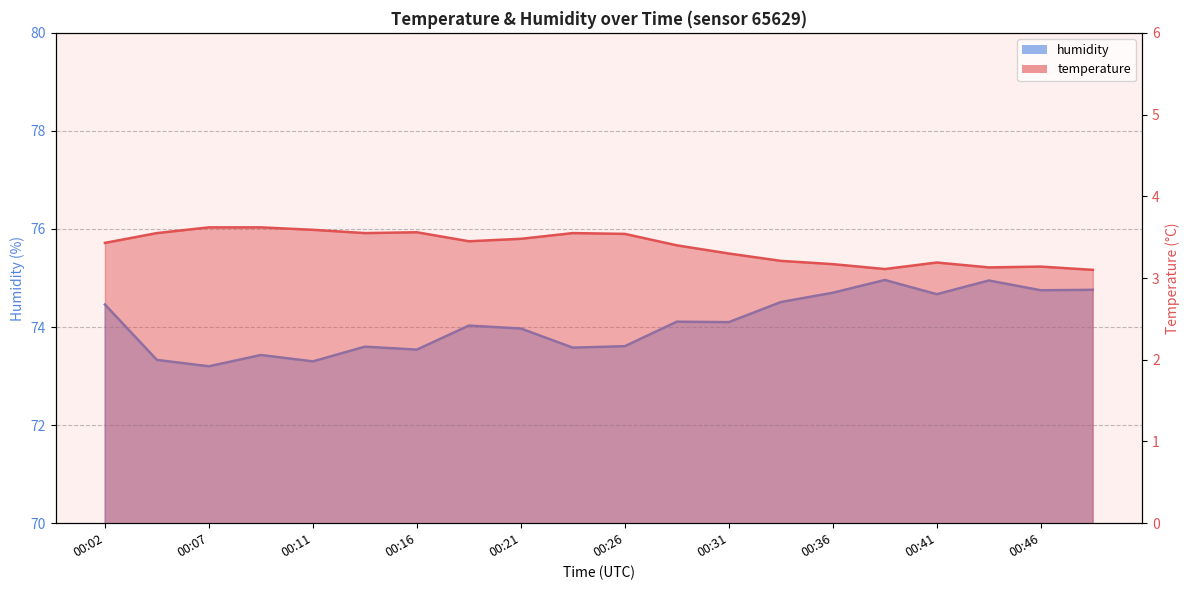

How many distinct data groups are displayed?

2